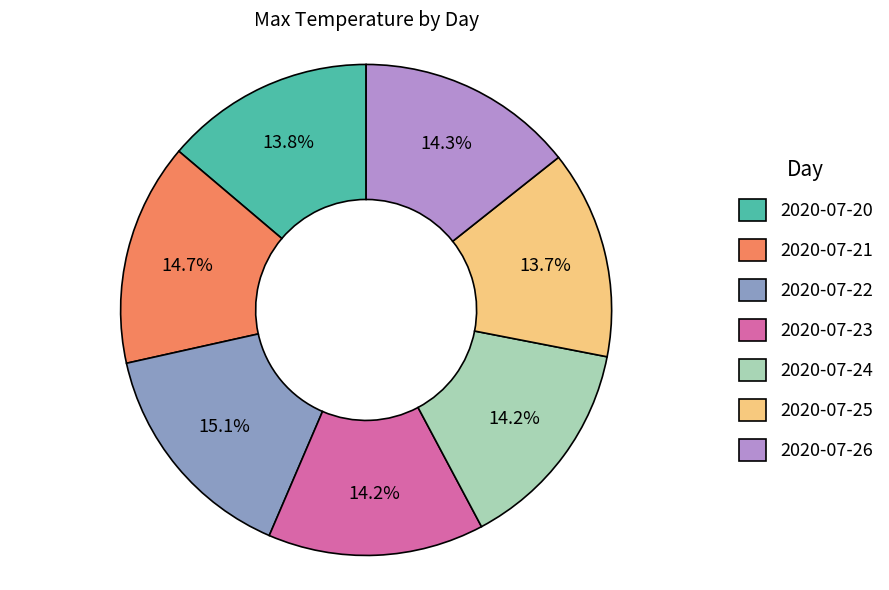

Is it true that 2020-07-21 is 22% of the pie?

False